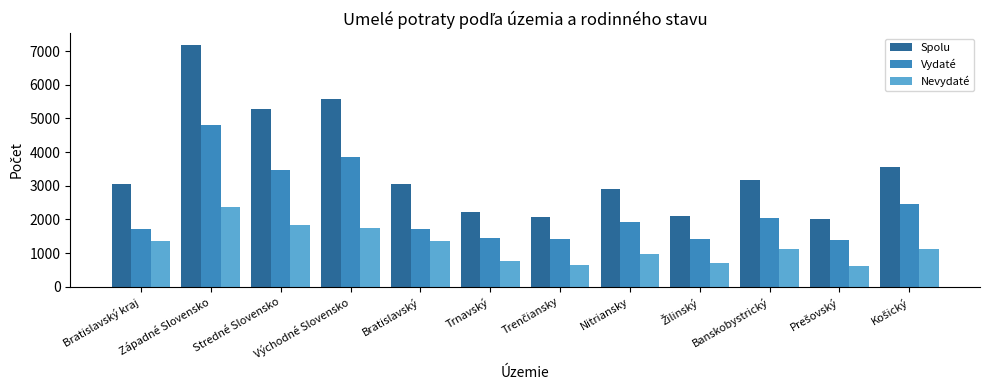

How many values in the Vydaté series are below 1926?

6